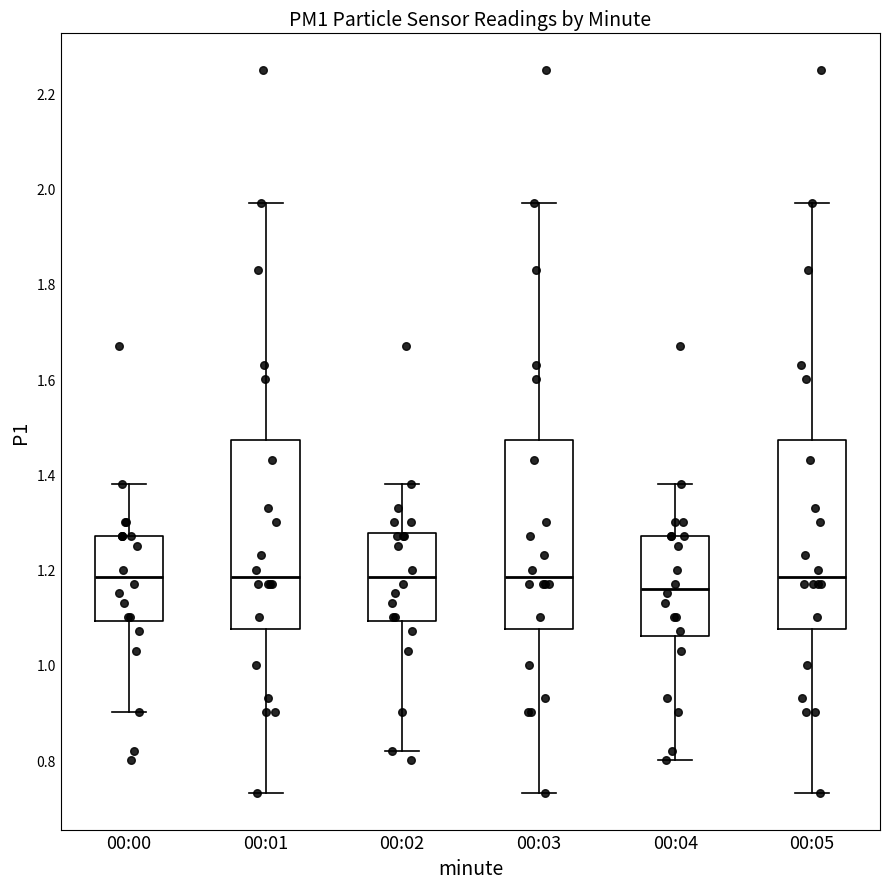

Reading left to right, transcribe this box plot: for each box, give where its median line is, the range the box spans, and where its two whiskers end, as read against the y-axis. The values are not printed on the chart, so give them approximately, as read against the axis.

00:00: median 1.18, box 1.10 to 1.28, whiskers 0.90 to 1.38
00:01: median 1.18, box 1.08 to 1.48, whiskers 0.74 to 1.98
00:02: median 1.18, box 1.10 to 1.28, whiskers 0.82 to 1.38
00:03: median 1.18, box 1.08 to 1.48, whiskers 0.74 to 1.98
00:04: median 1.16, box 1.06 to 1.28, whiskers 0.80 to 1.38
00:05: median 1.18, box 1.08 to 1.48, whiskers 0.74 to 1.98